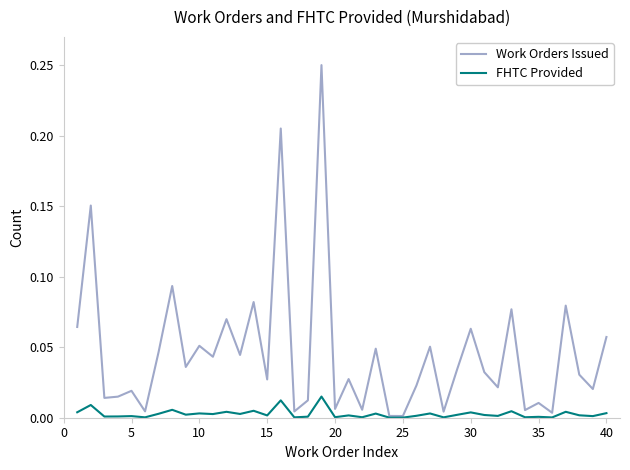

List the series in order of their peak value, highest first.

Work Orders Issued, FHTC Provided